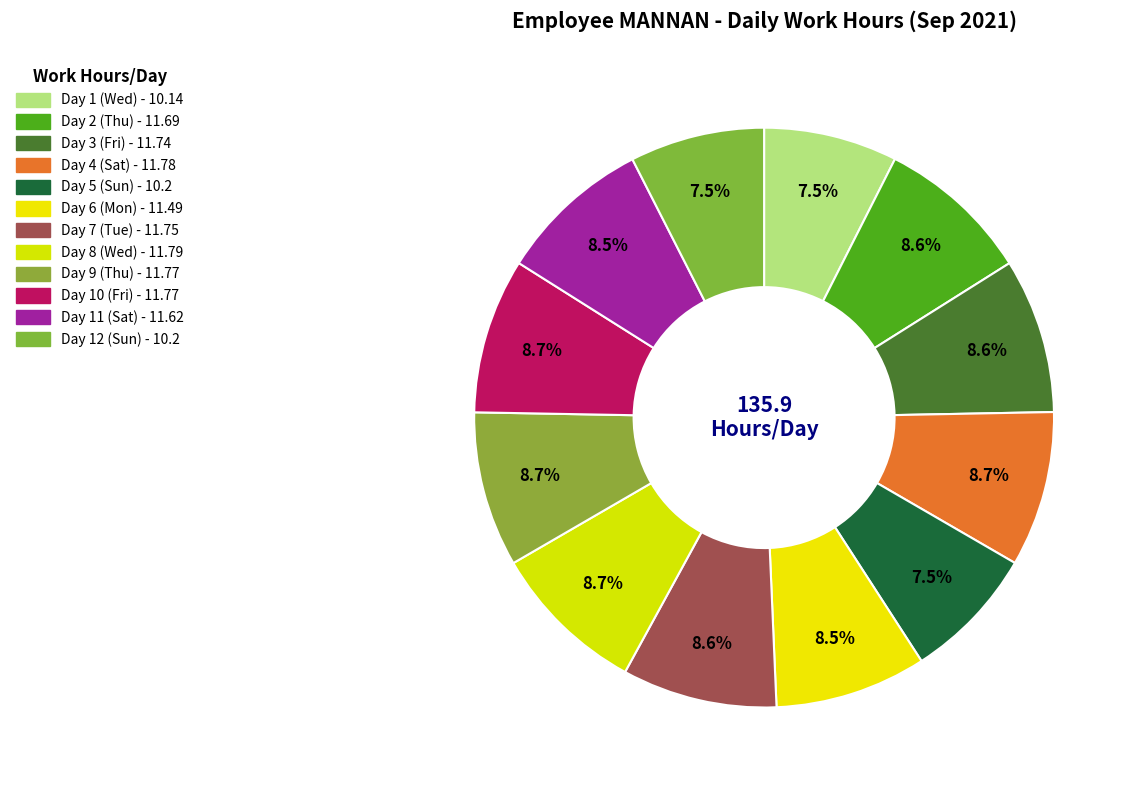

To the nearest percent, what portion does Day 8 (Wed) represent?

9%